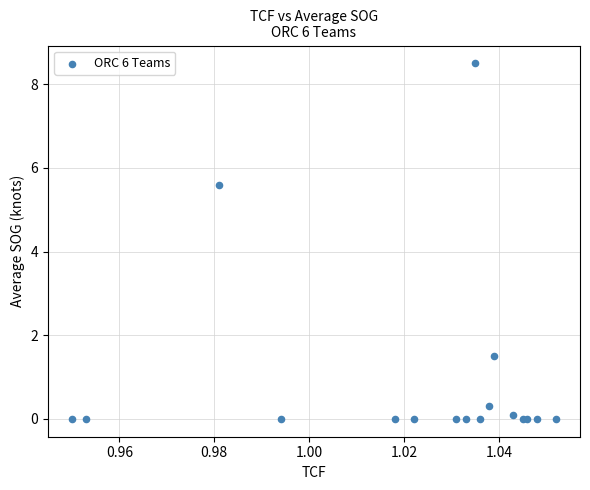

What Y value in the scatter plot is closest to 4?

5.6